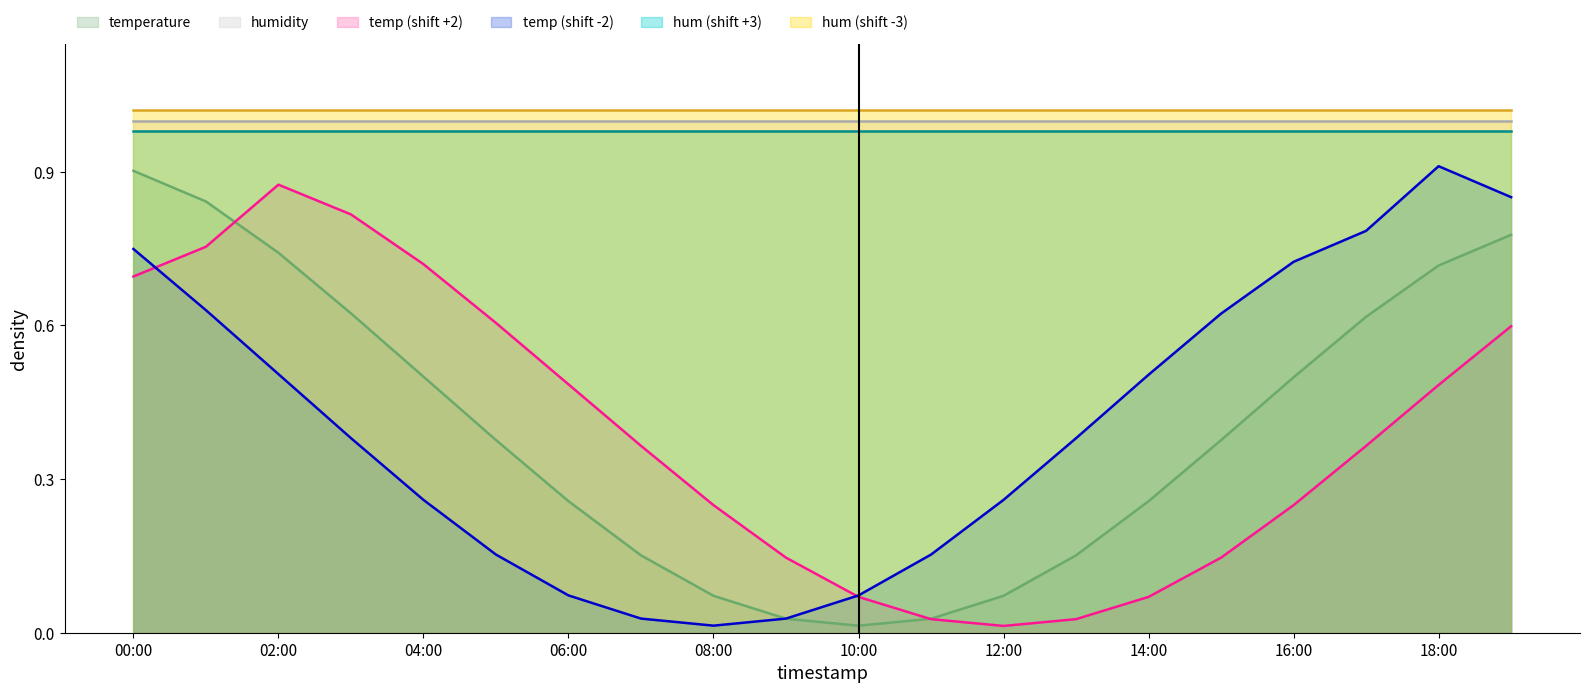

What is the average value?

0.4